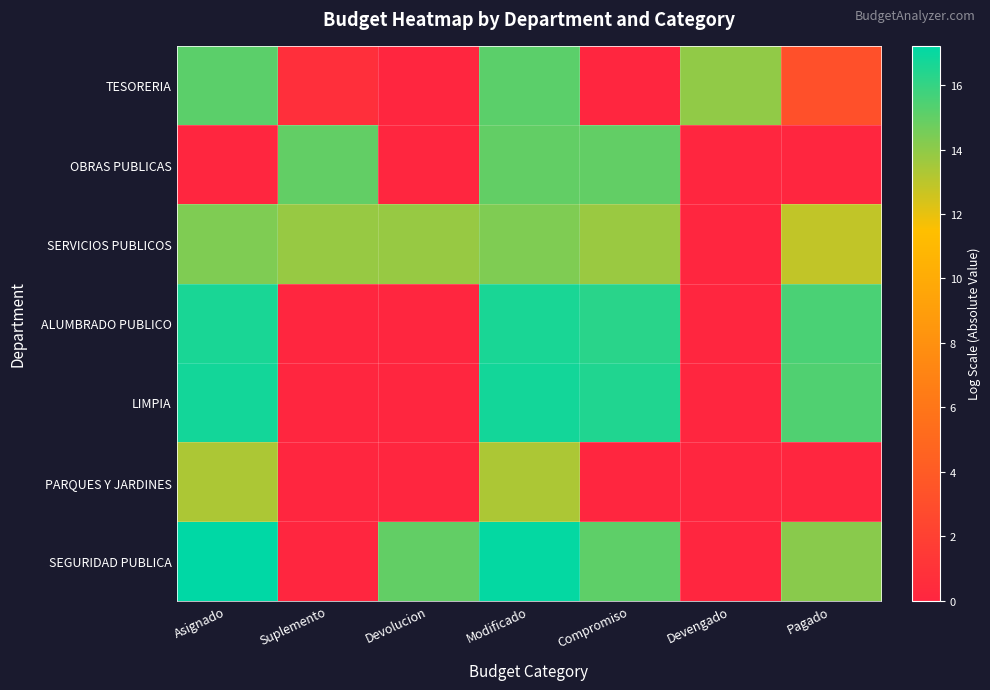

Reading right to left, transcribe all the data shown in this chart.

TESORERIA: Pagado=3.2	Devengado=13.9	Compromiso=0.0	Modificado=15.2	Devolucion=0.0	Suplemento=0.7	Asignado=15.2
OBRAS PUBLICAS: Pagado=0.0	Devengado=0.0	Compromiso=15.0	Modificado=15.0	Devolucion=0.0	Suplemento=15.0	Asignado=0.0
SERVICIOS PUBLICOS: Pagado=12.9	Devengado=0.0	Compromiso=13.7	Modificado=14.3	Devolucion=13.8	Suplemento=13.8	Asignado=14.3
ALUMBRADO PUBLICO: Pagado=15.5	Devengado=0.0	Compromiso=16.3	Modificado=16.6	Devolucion=0.0	Suplemento=0.0	Asignado=16.6
LIMPIA: Pagado=15.4	Devengado=0.0	Compromiso=16.5	Modificado=16.8	Devolucion=0.0	Suplemento=0.0	Asignado=16.8
PARQUES Y JARDINES: Pagado=0.0	Devengado=0.0	Compromiso=0.0	Modificado=13.3	Devolucion=0.0	Suplemento=0.0	Asignado=13.3
SEGURIDAD PUBLICA: Pagado=14.1	Devengado=0.0	Compromiso=15.1	Modificado=17.1	Devolucion=15.0	Suplemento=0.0	Asignado=17.2